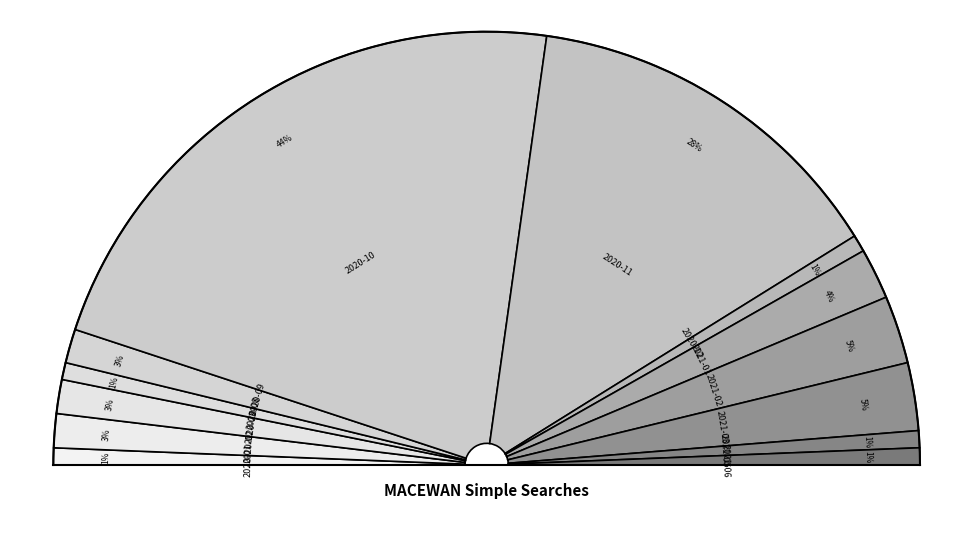

Is it true that 2020-05 is 0% of the pie?

True